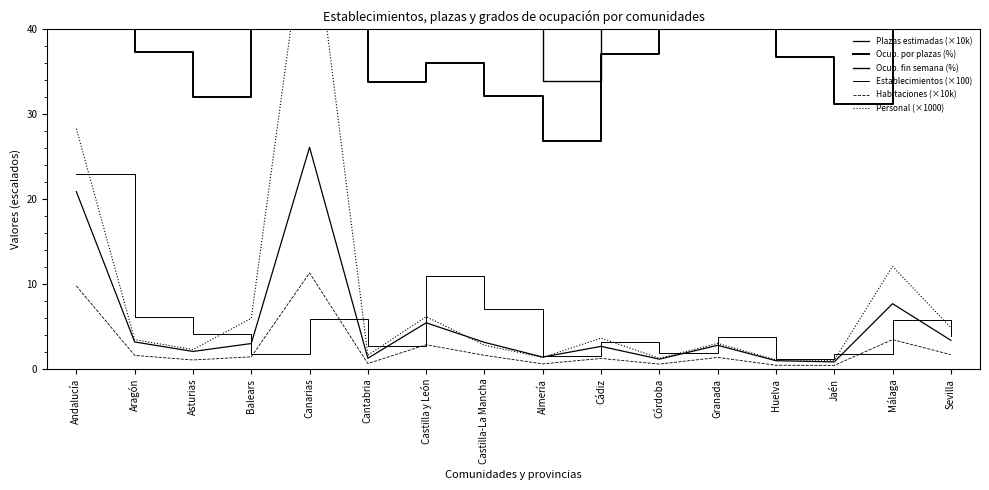

Does the chart have visible grid lines?

No